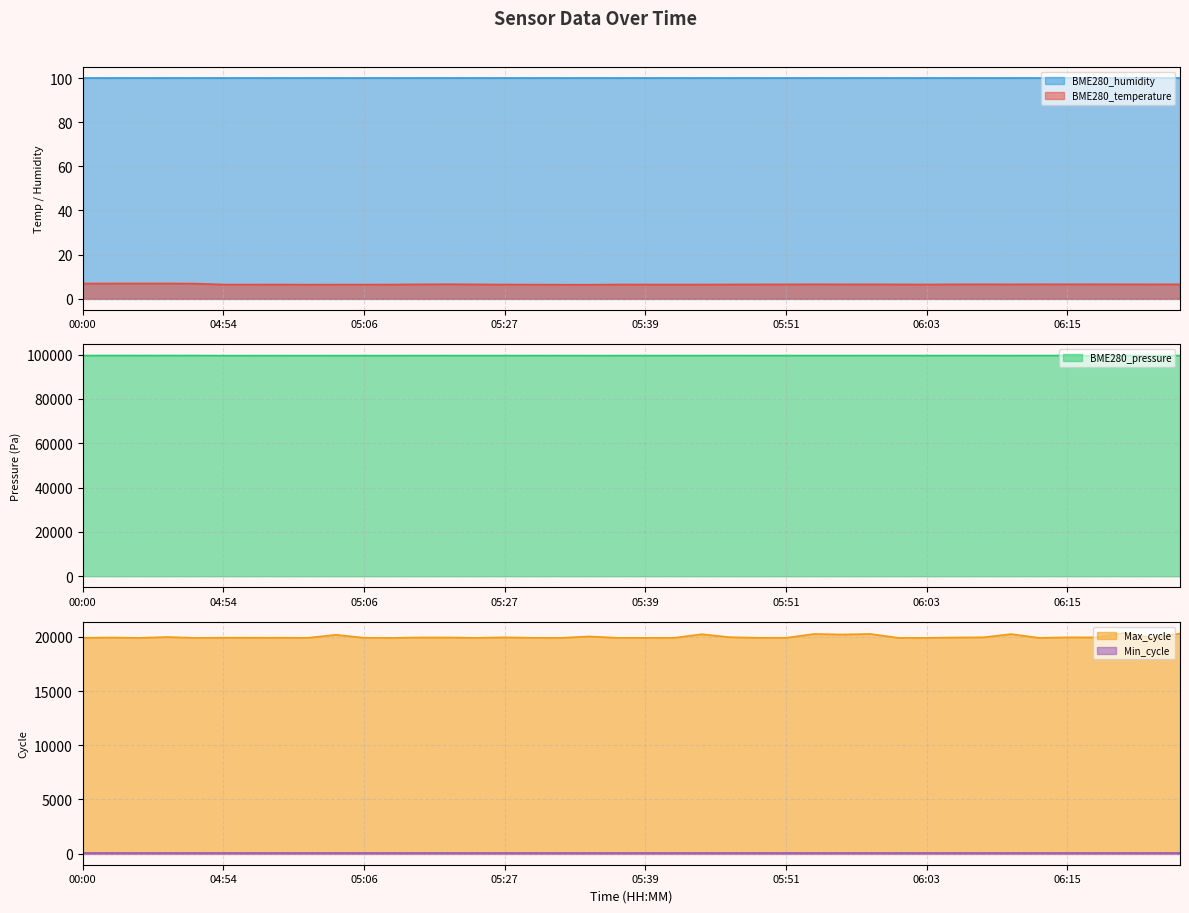

At which label is BME280_pressure closest to 99601?

05:32